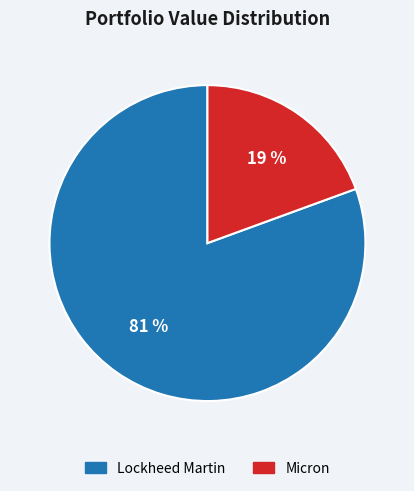

Is Lockheed Martin the majority of the pie?

Yes